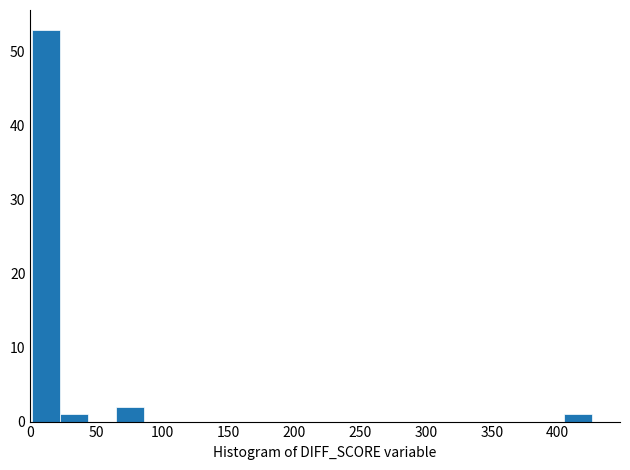

Reading left to right, list every bar in this chart as the range it spans on the x-axis followed by its height. Neither the bar edges nor the heights are printed on the chart, so give them approximately, as read against the axes.

0 to 20: 53
20 to 45: 1
45 to 65: 0
65 to 85: 2
85 to 105: 0
105 to 130: 0
130 to 150: 0
150 to 170: 0
170 to 190: 0
190 to 215: 0
215 to 235: 0
235 to 255: 0
255 to 275: 0
275 to 300: 0
300 to 320: 0
320 to 340: 0
340 to 360: 0
360 to 385: 0
385 to 405: 0
405 to 425: 1